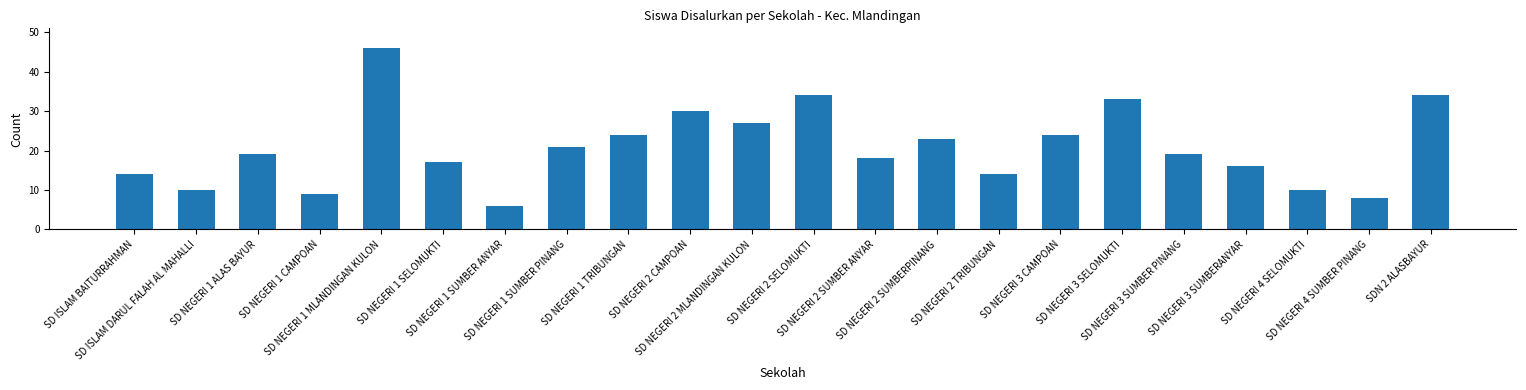

Which label corresponds to the smallest value in the chart?

SD NEGERI 1 SUMBER ANYAR